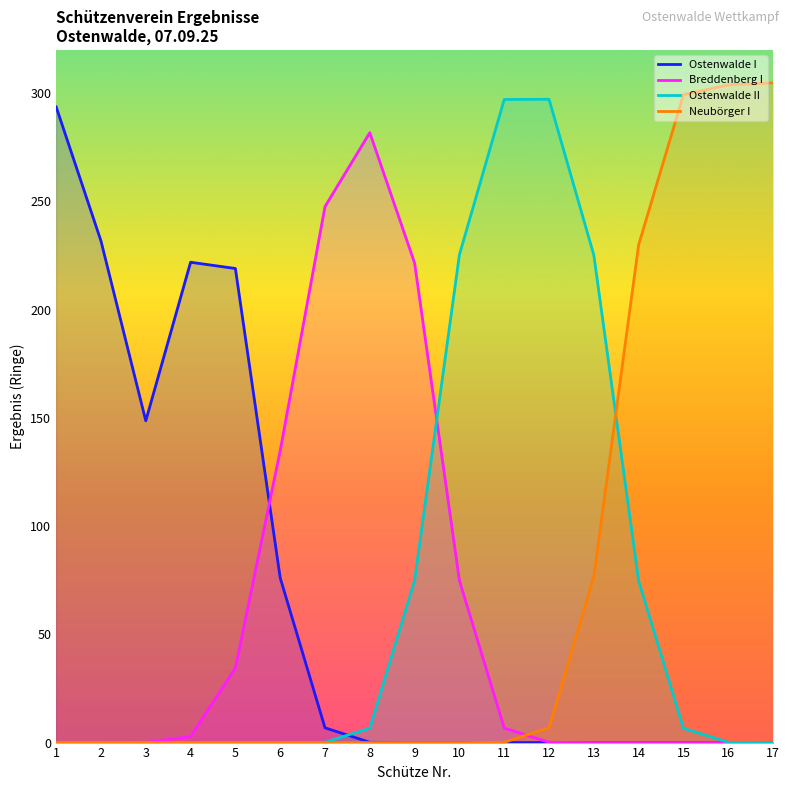

What is the sum of the Ostenwalde I values at 14 and 6?

76.1